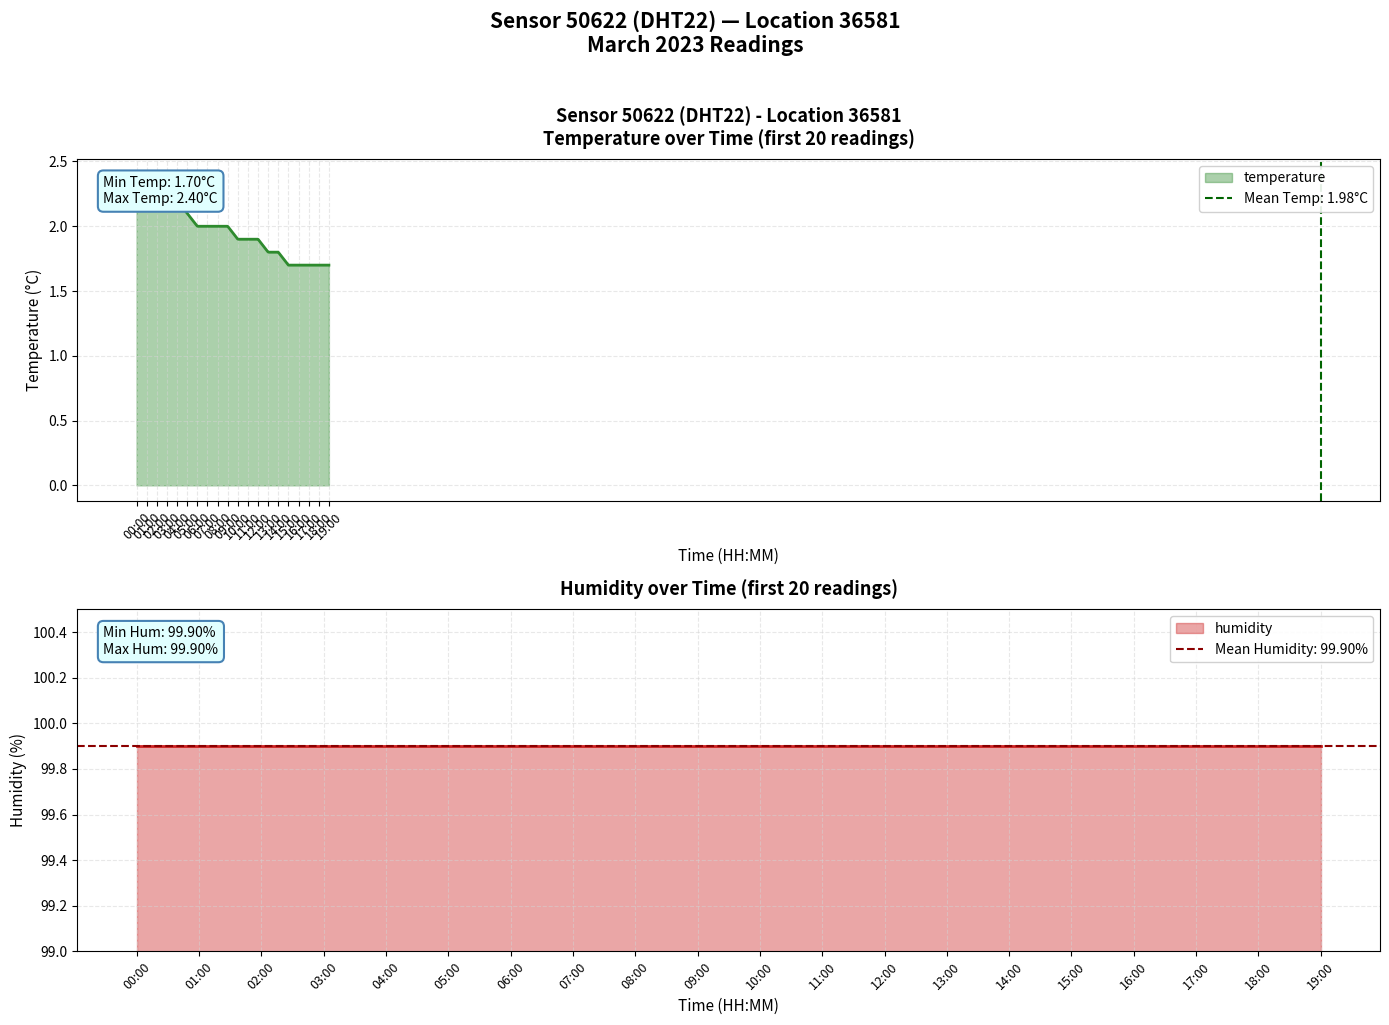

True or false: humidity and temperature intersect in this chart.

False